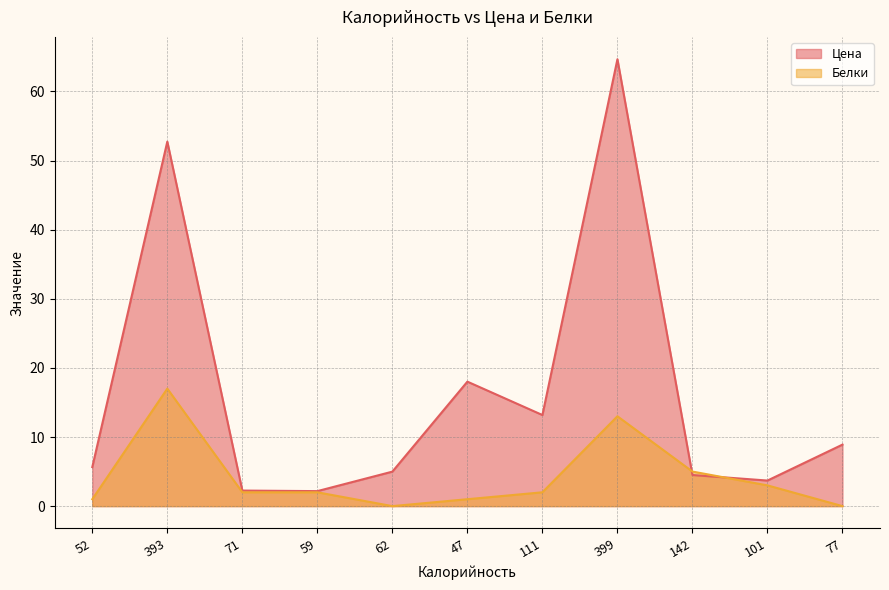

What is the greatest value displayed?

64.7